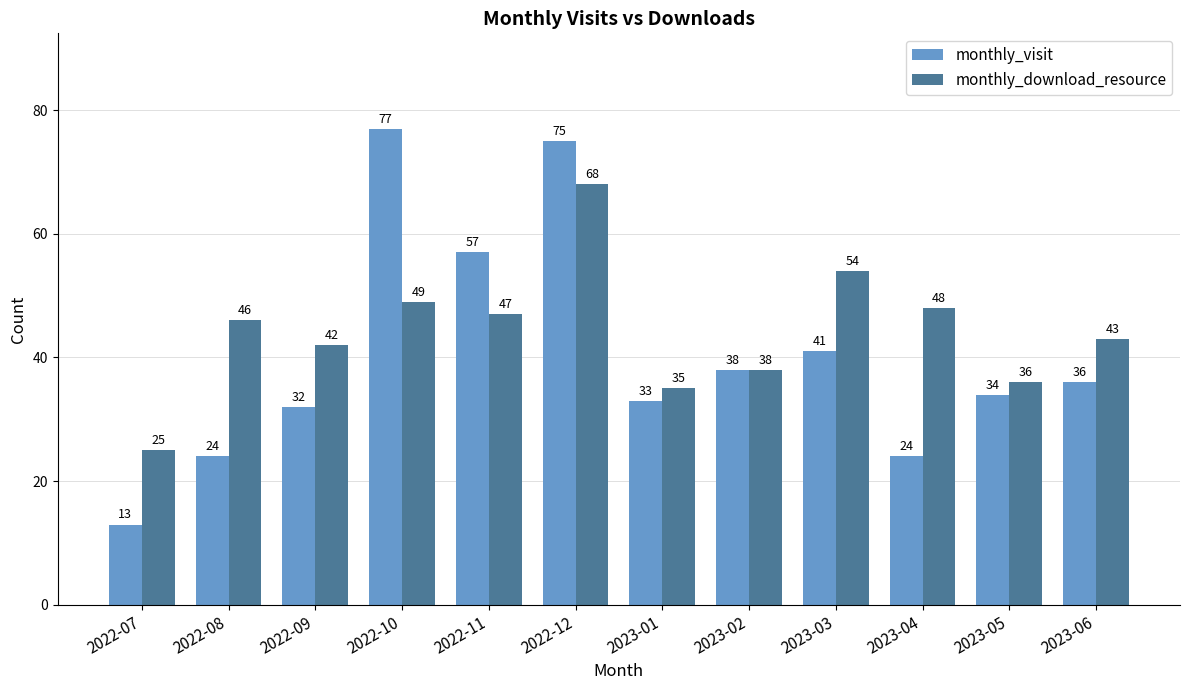

How many bars are there in total?

24